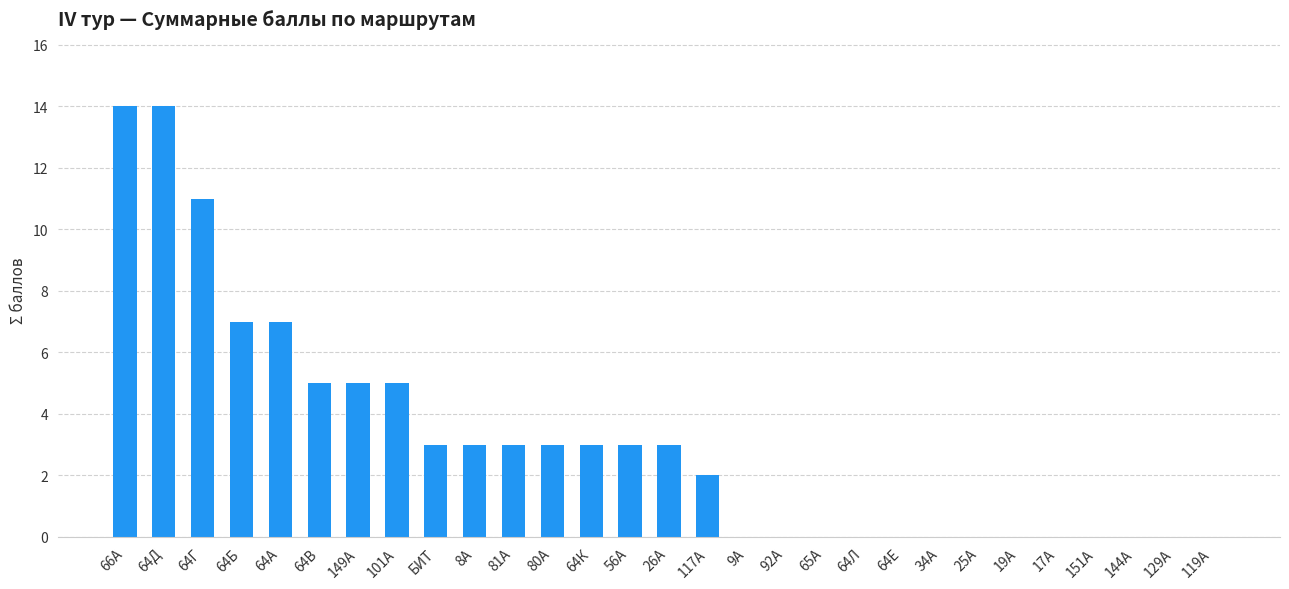

What is the change in value from 149А to 19А?

-5